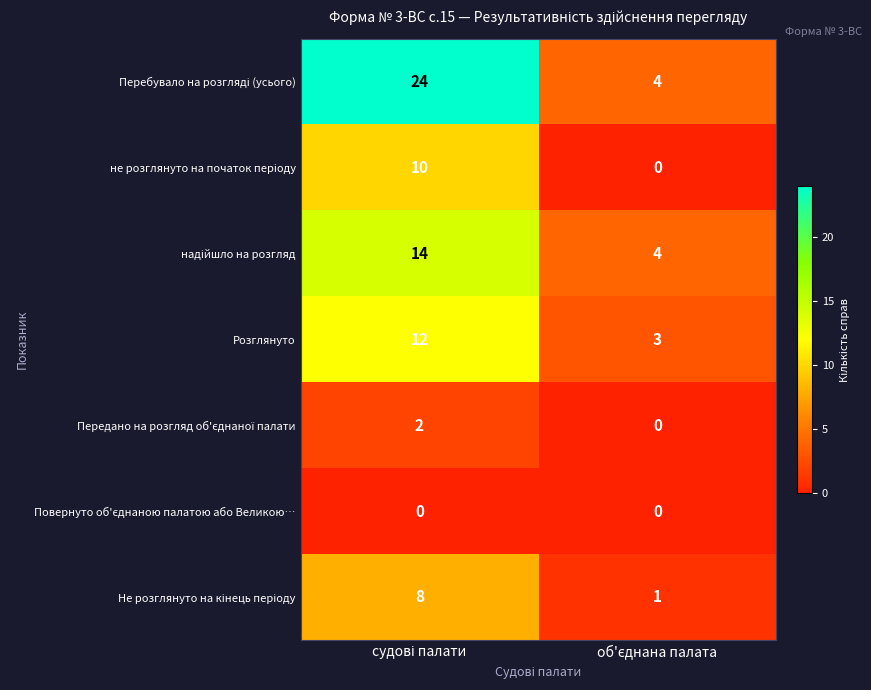

What is the maximum value shown in the chart?

24